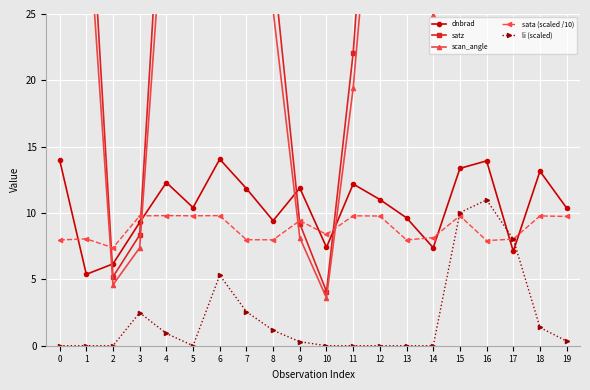

What is the value of the satz point at the 3rd from the left?

5.2